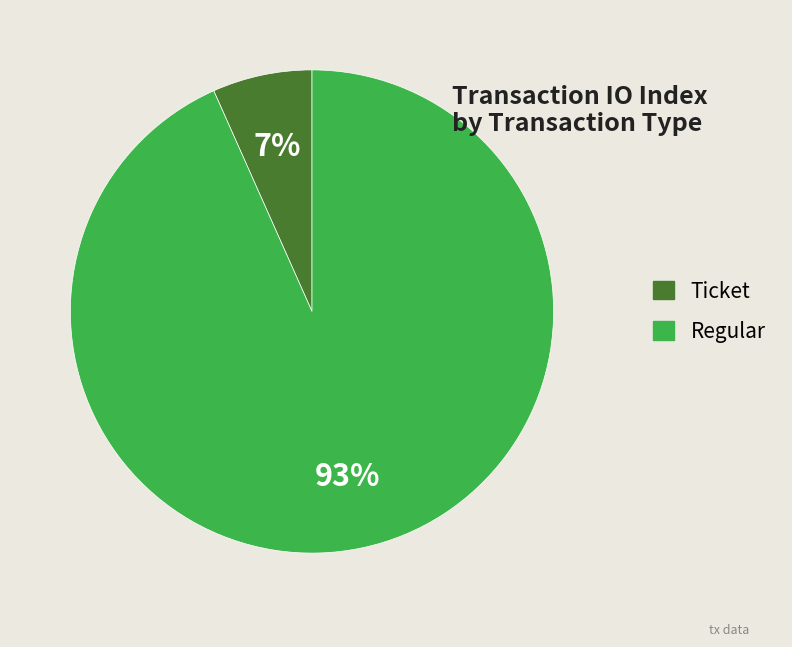

How many slices are in this pie chart?

2